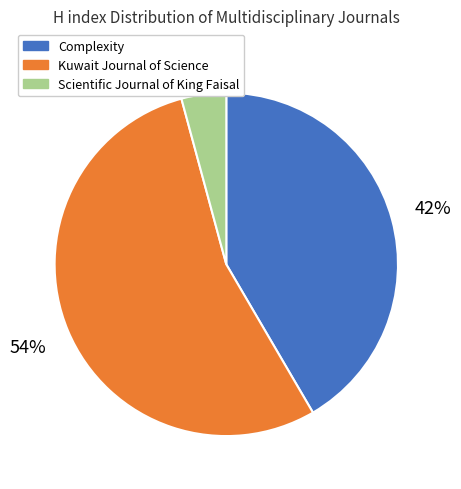

What is the ratio of the value at Kuwait Journal of Science to the value at Complexity?

1.3